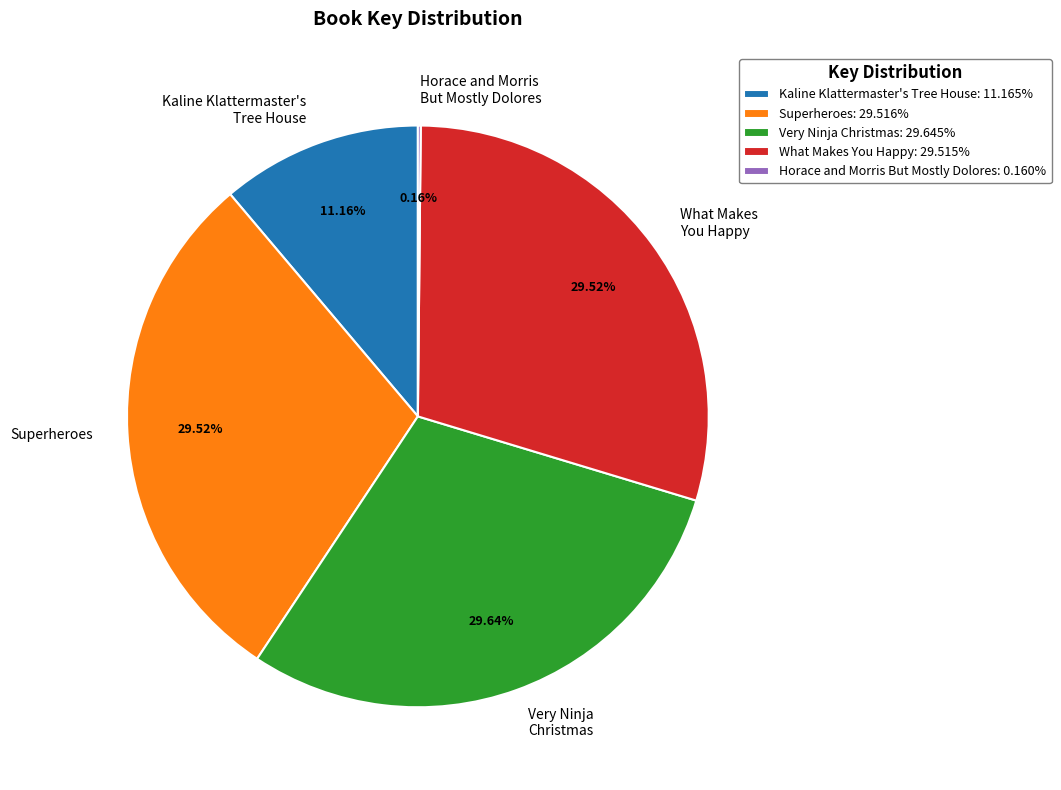

True or false: Kaline Klattermaster's Tree House accounts for 20% of the total.

False